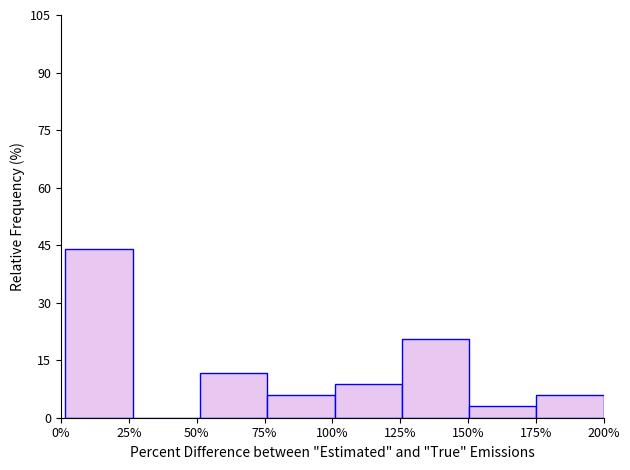

Reading right to left, extract all data points from this chart.

200%=5.9	175%=2.9	150%=20.6	125%=8.8	100%=5.9	75%=11.8	50%=0.0	25%=44.1